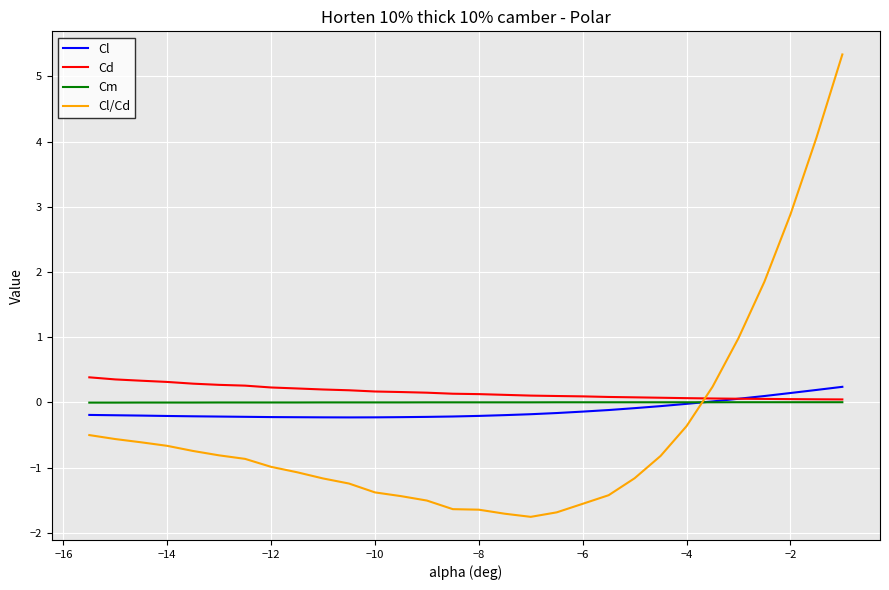

How many lines are shown in the chart?

4